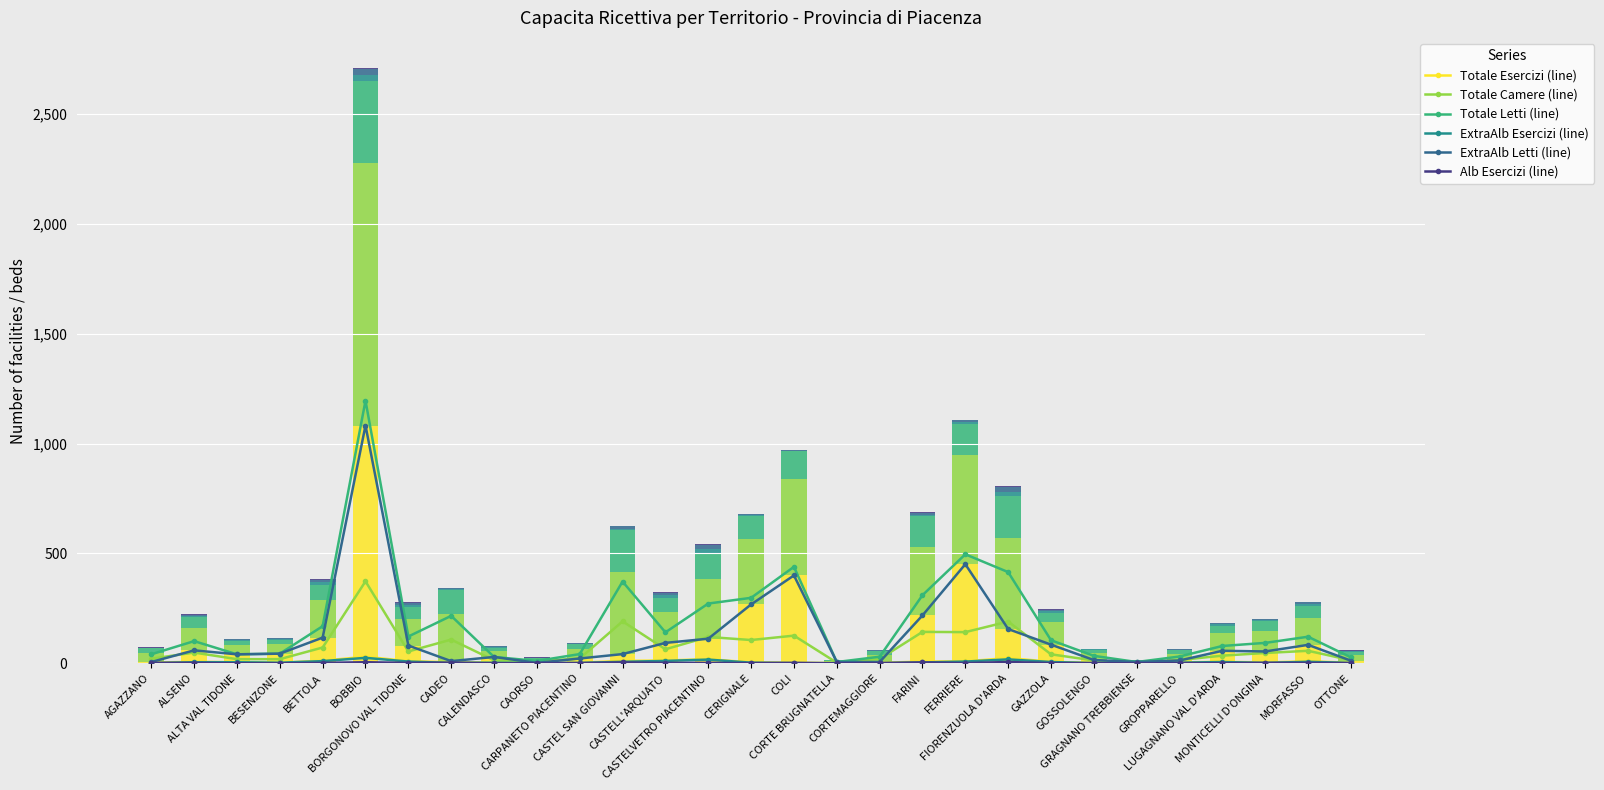

Count the number of categories in the chart.

29